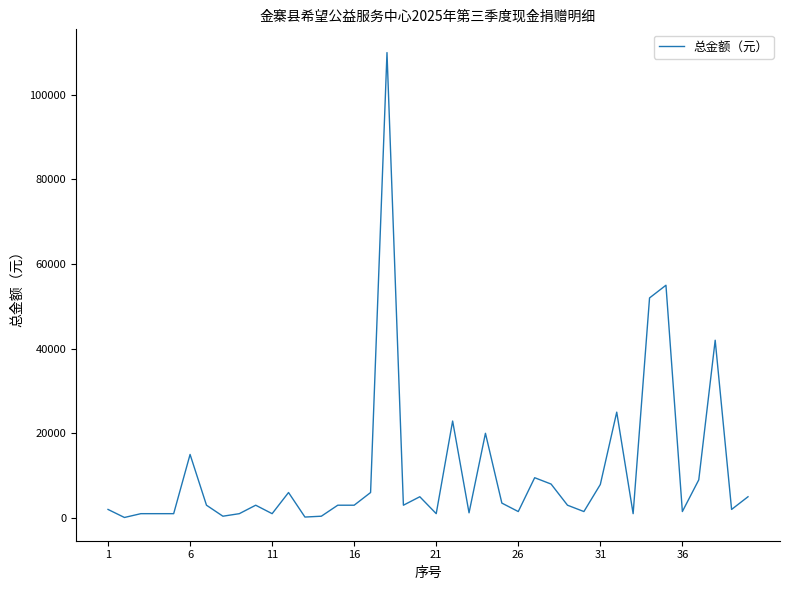

What is the difference between the maximum and minimum values?

109900